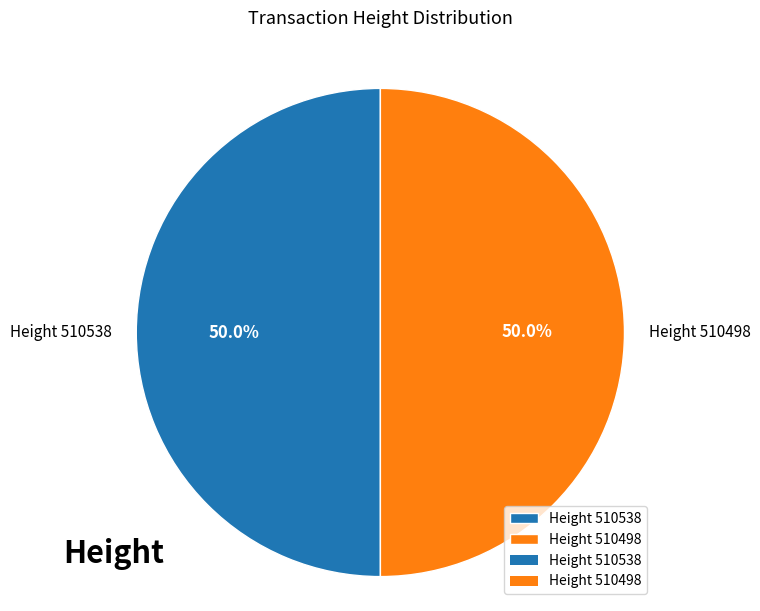

Approximately how many times larger is the value at Height 510498 compared to Height 510538?

1.0